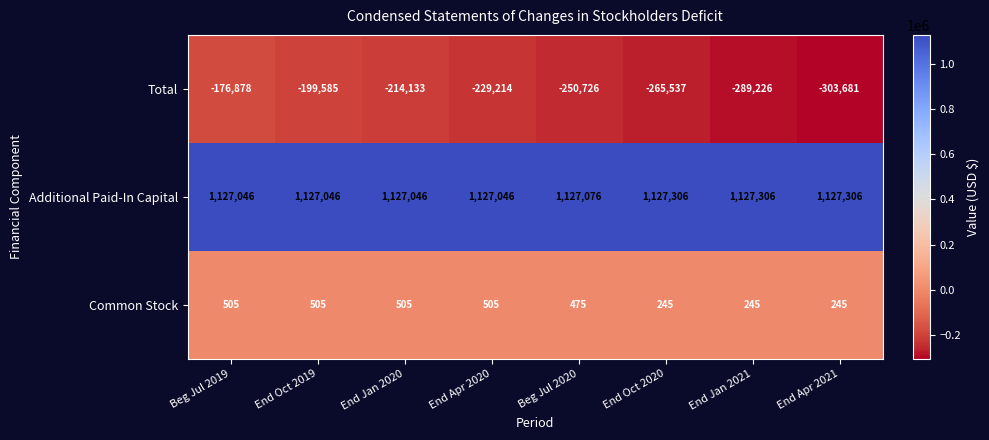

What is the difference between the second highest and minimum values in the Total series?

104096